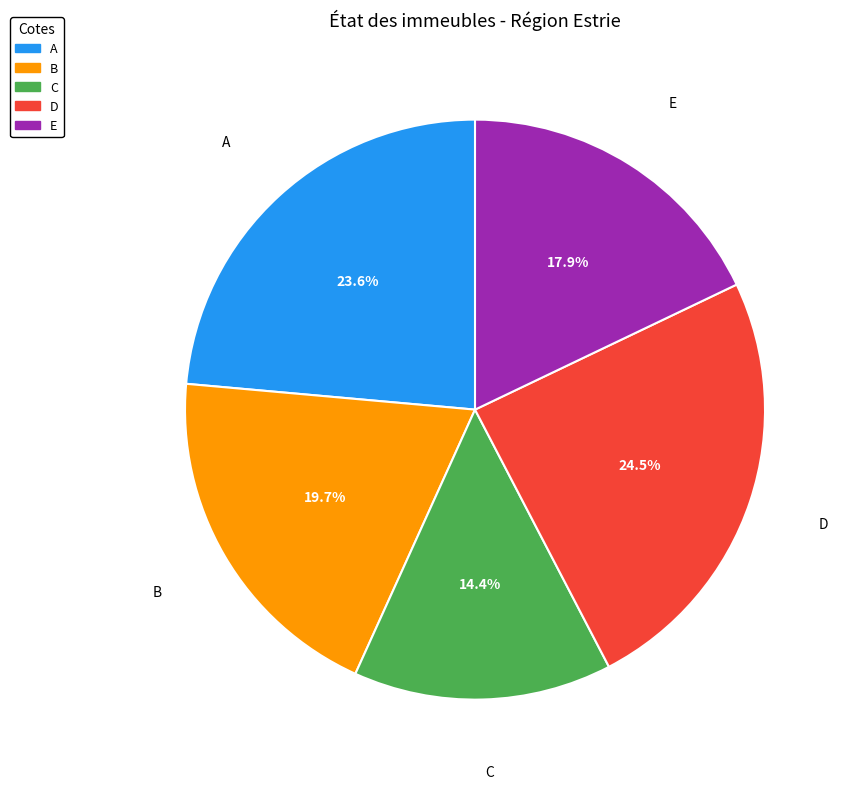

To the nearest percent, what portion does B represent?

20%